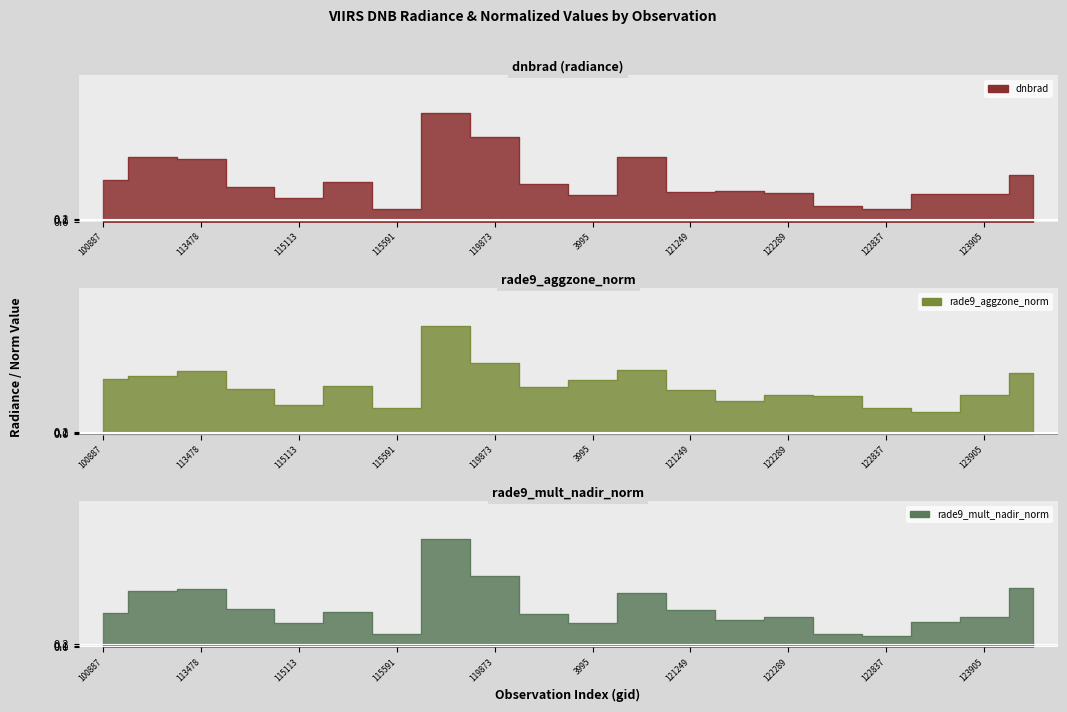

Between which two adjacent categories do dnbrad and rade9_mult_nadir_norm first intersect?

113478 and 113644